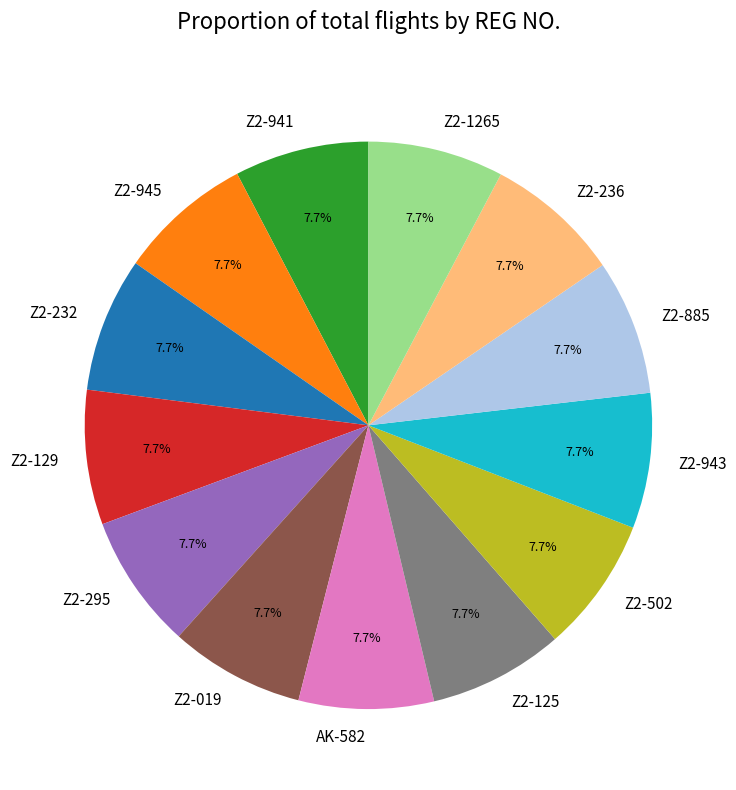

Count the number of slices in the pie.

13